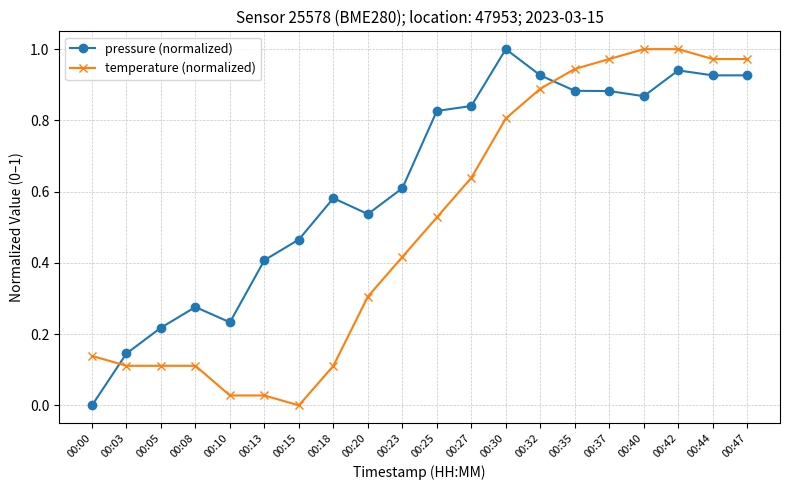

True or false: pressure (normalized) has a value of 0.7 at 00:30.

False